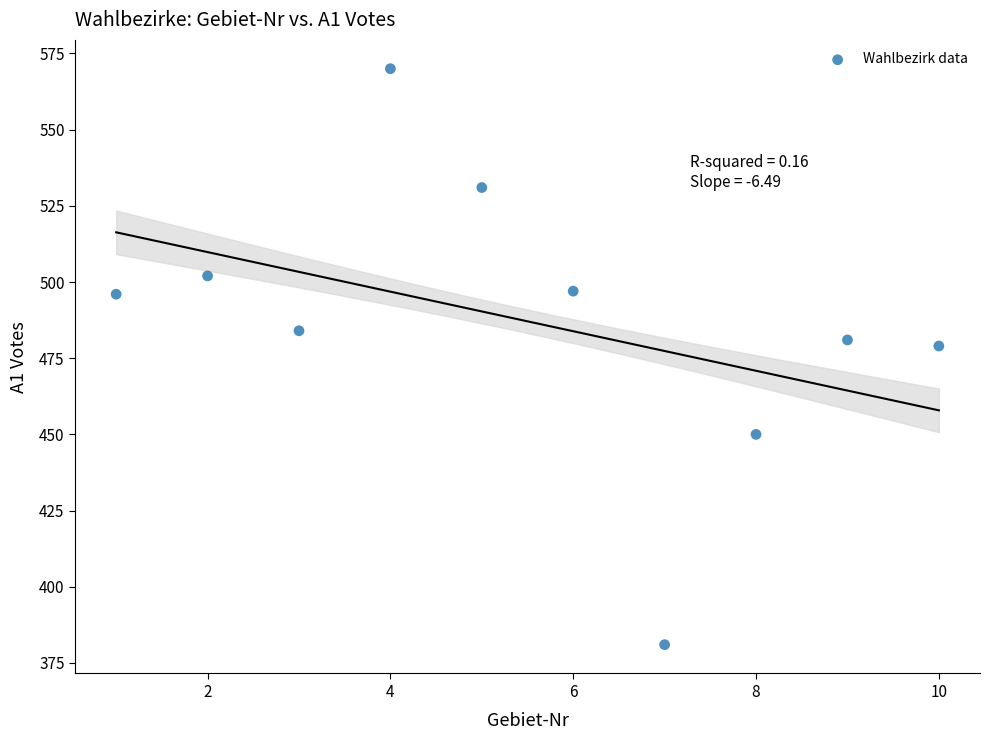

What is the range of Y values (max minus min)?

189